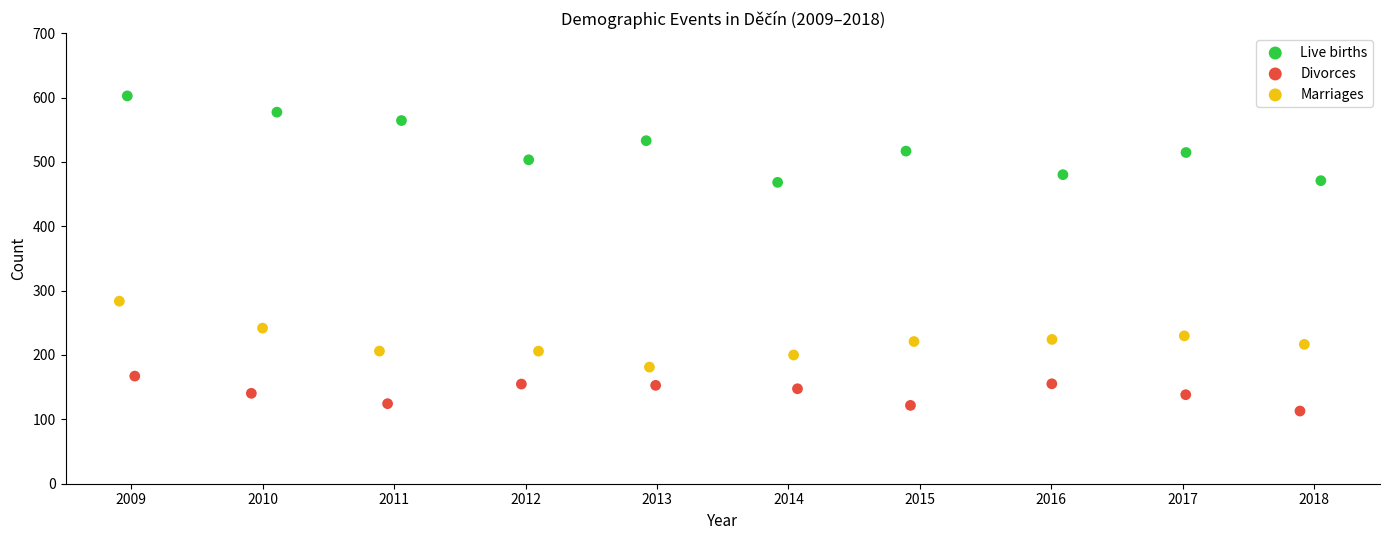

Which series has the widest spread of Y values?

Live births